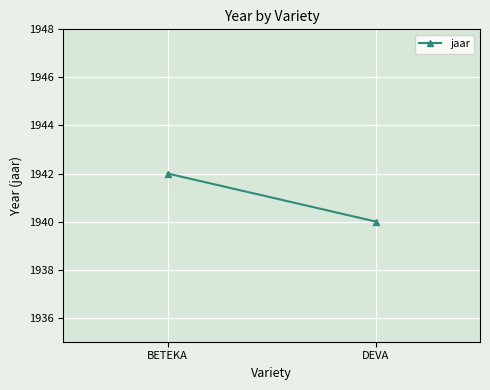

Between BETEKA and DEVA, which is larger?

BETEKA